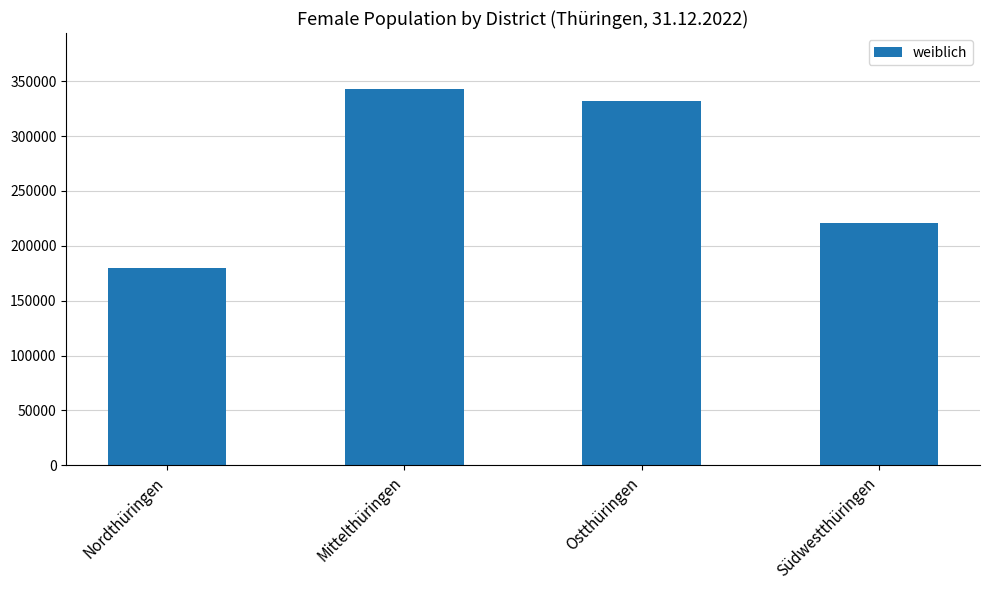

What is the sum of all values?

1075364